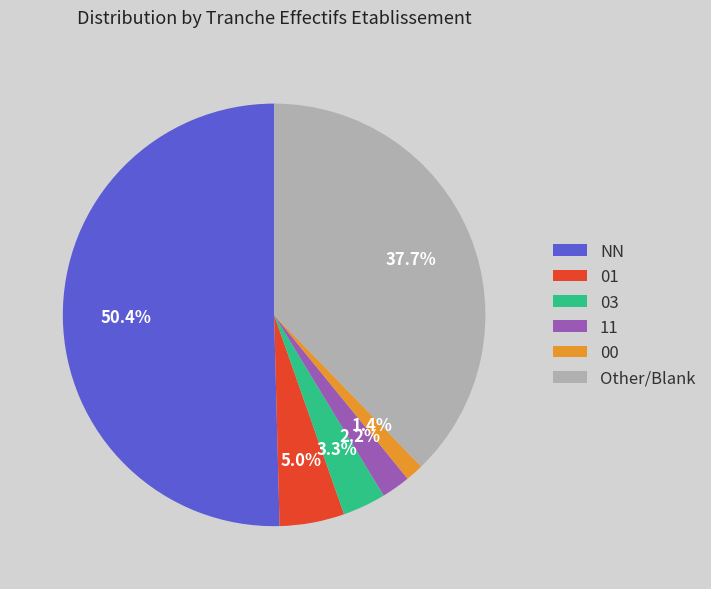

What is the majority slice?

NN